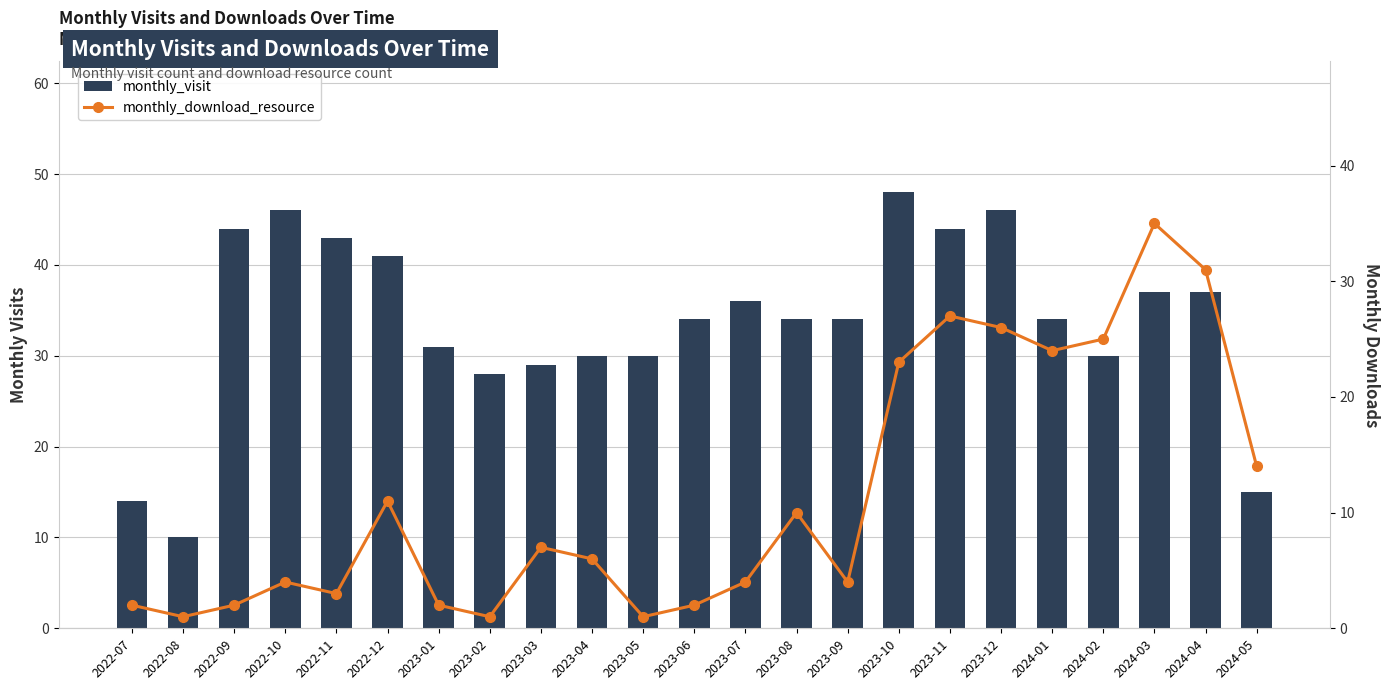

At which category is the sum across all series the highest?

2023-12